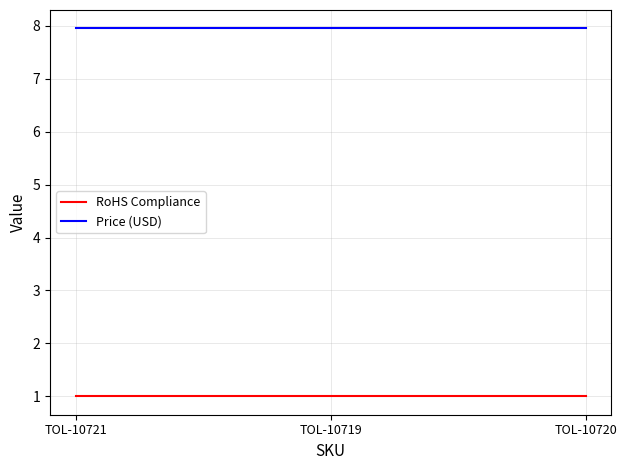

What is the sum of all Price (USD) values?

23.9